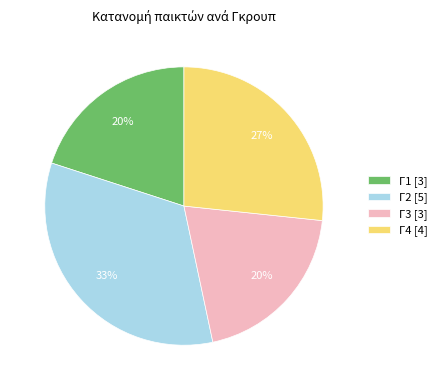

Does any single category account for the majority?

No